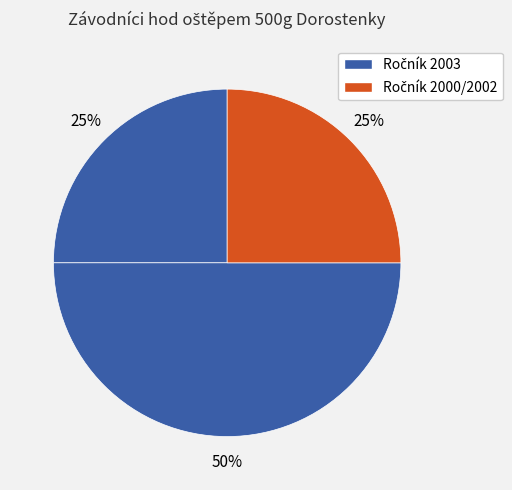

Count the number of slices in the pie.

3